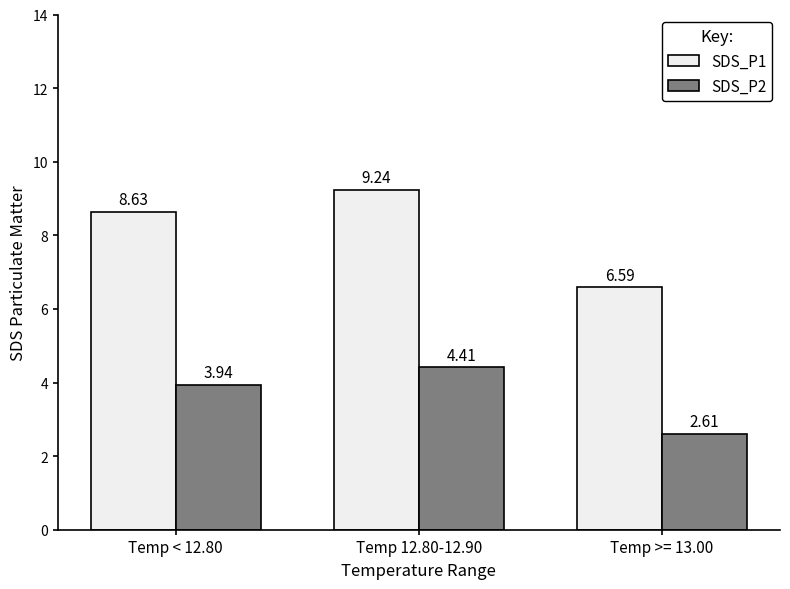

True or false: SDS_P1 has a value of 12.8 at Temp 12.80-12.90.

False